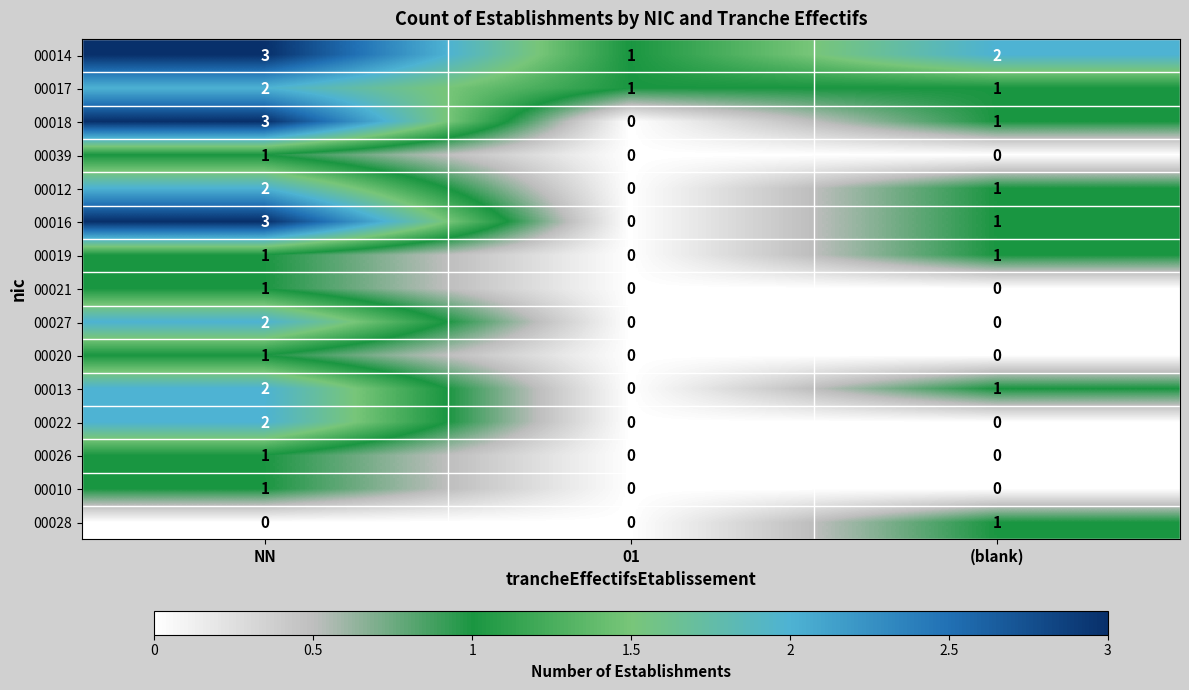

How many categories are shown in the chart?

3